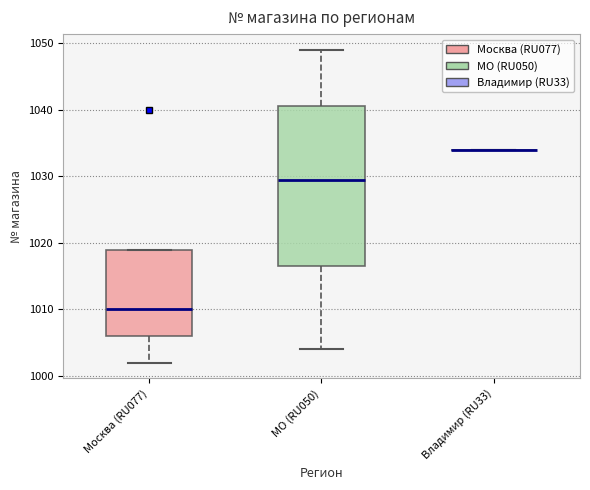

Comparing the boxes themselves (not the whiskers), which one is the tallest?

МО (RU050)